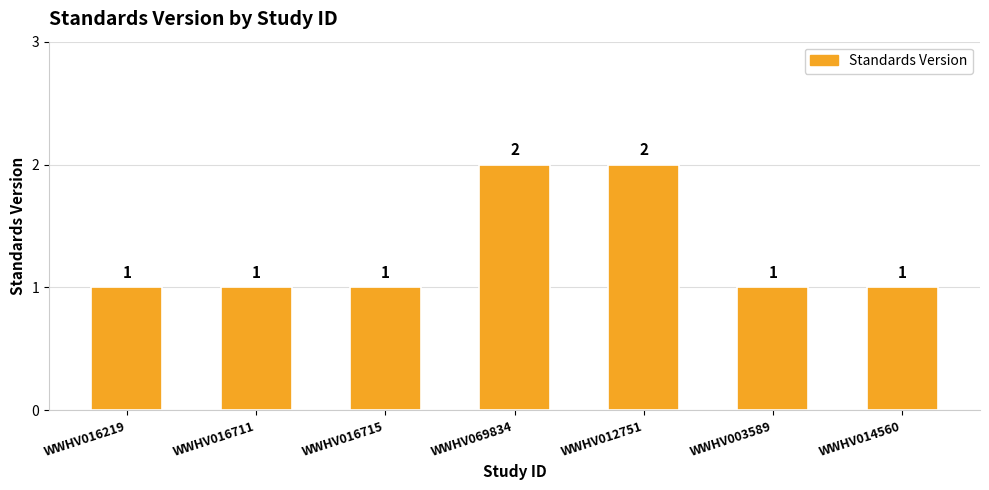

Does the chart contain any negative values?

No